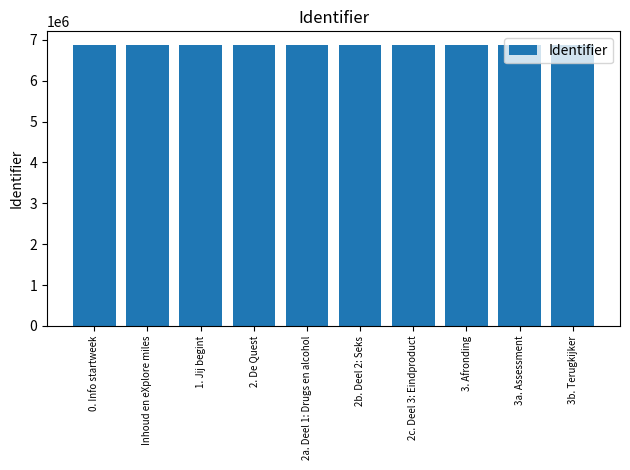

Approximately how many times larger is the value at 3a. Assessment compared to Inhoud en eXplore miles?

1.0